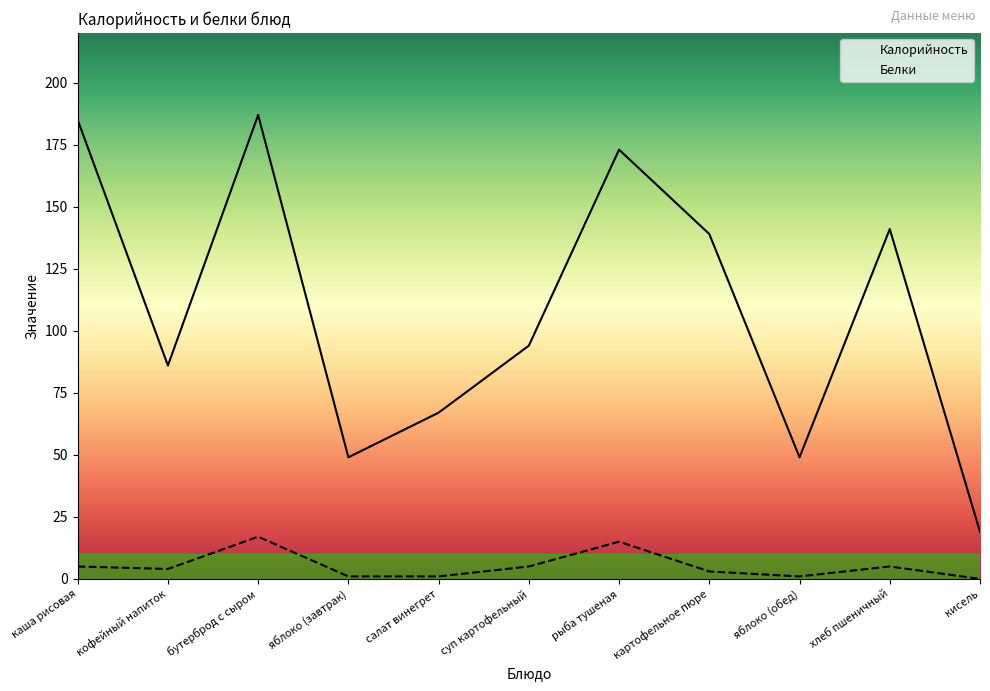

True or false: Белки and Калорийность intersect in this chart.

False